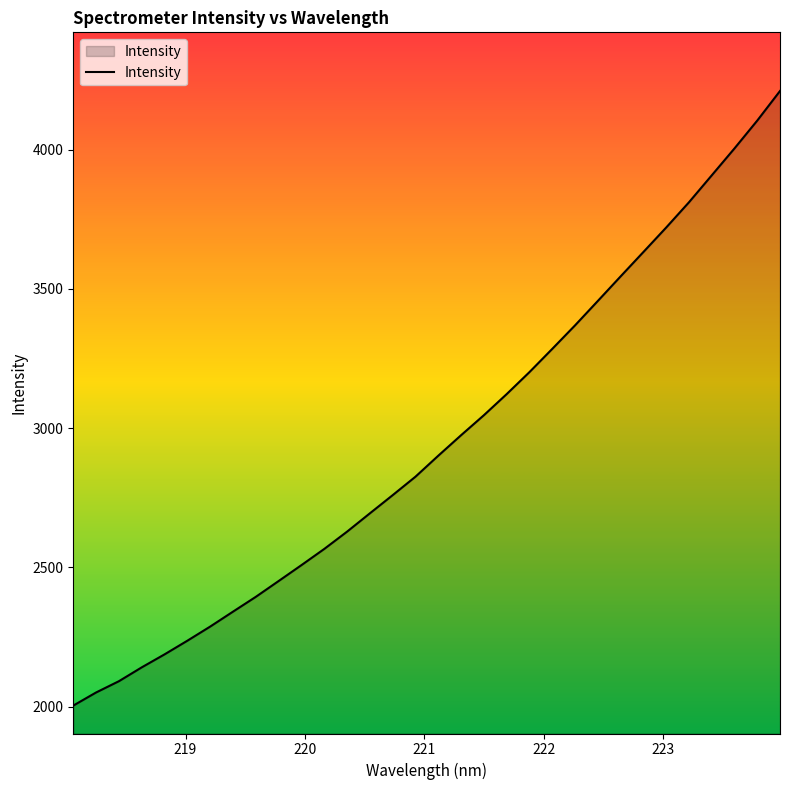

What is the maximum value shown in the chart?

4210.4